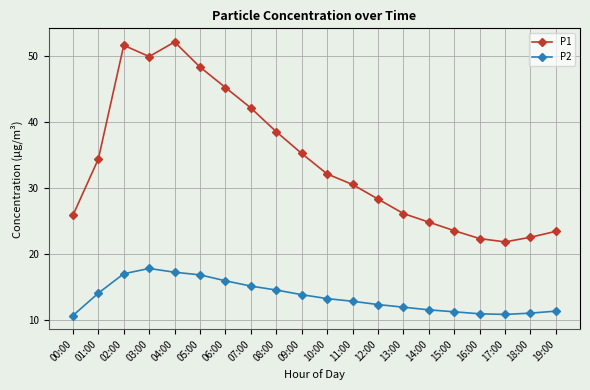

How many lines are shown in the chart?

2